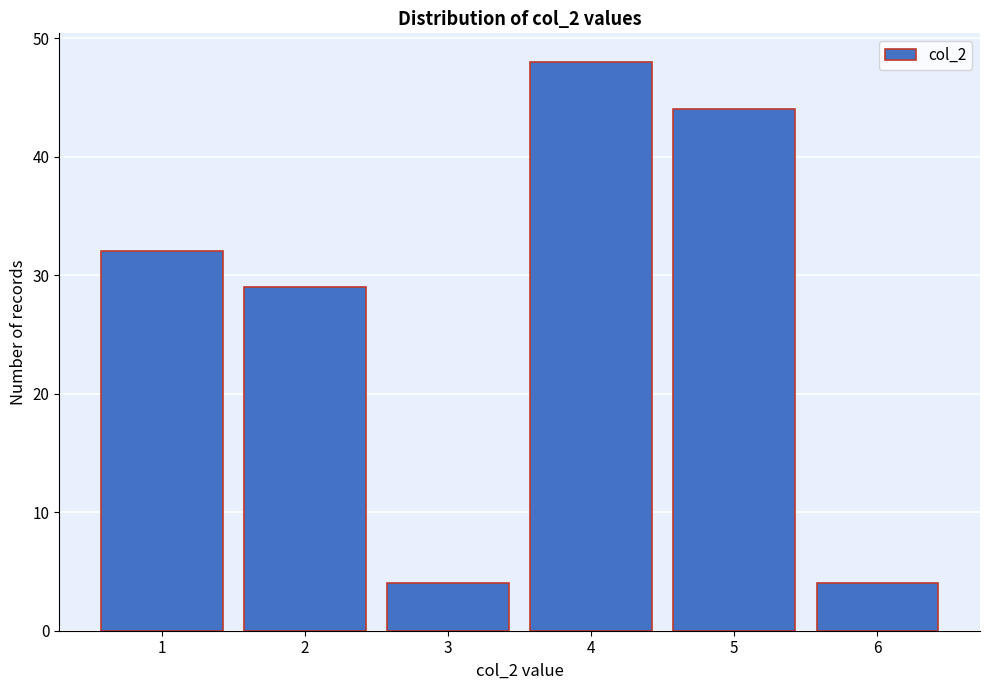

Over which range of the x-axis is the bar tallest?

3.5 to 4.5